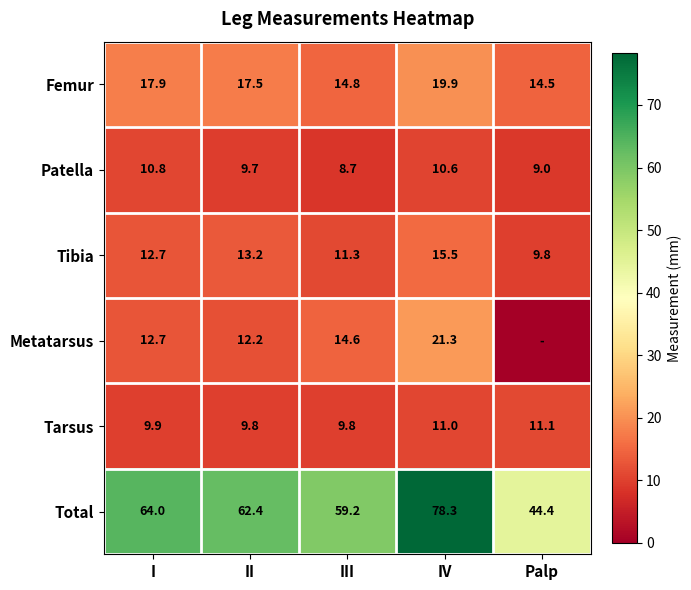

What is the difference between the maximum and minimum values in the Femur series?

5.4